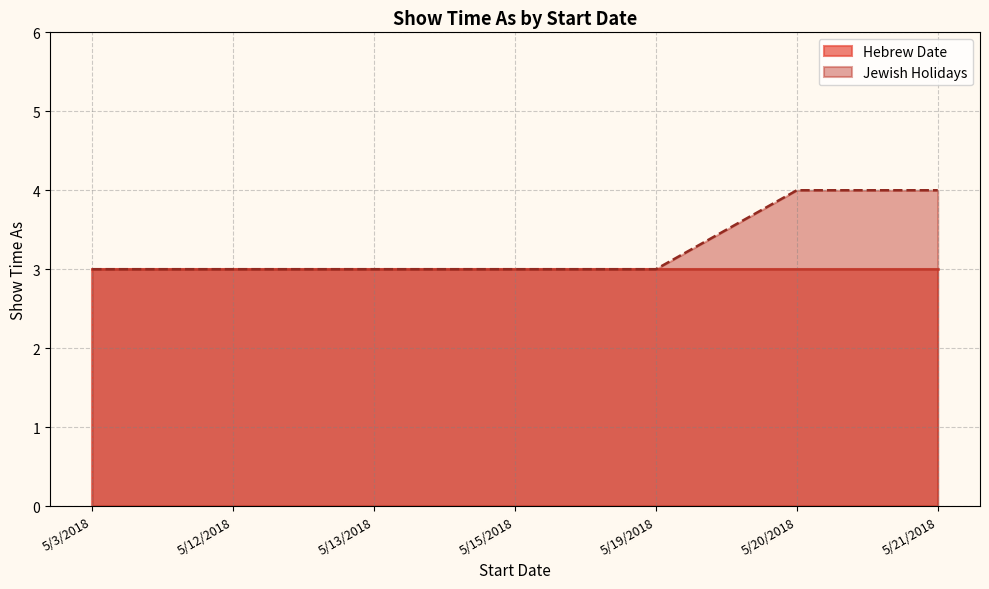

Rank the categories by value from lowest to highest.

5/3/2018, 5/12/2018, 5/13/2018, 5/15/2018, 5/19/2018, 5/20/2018, 5/21/2018